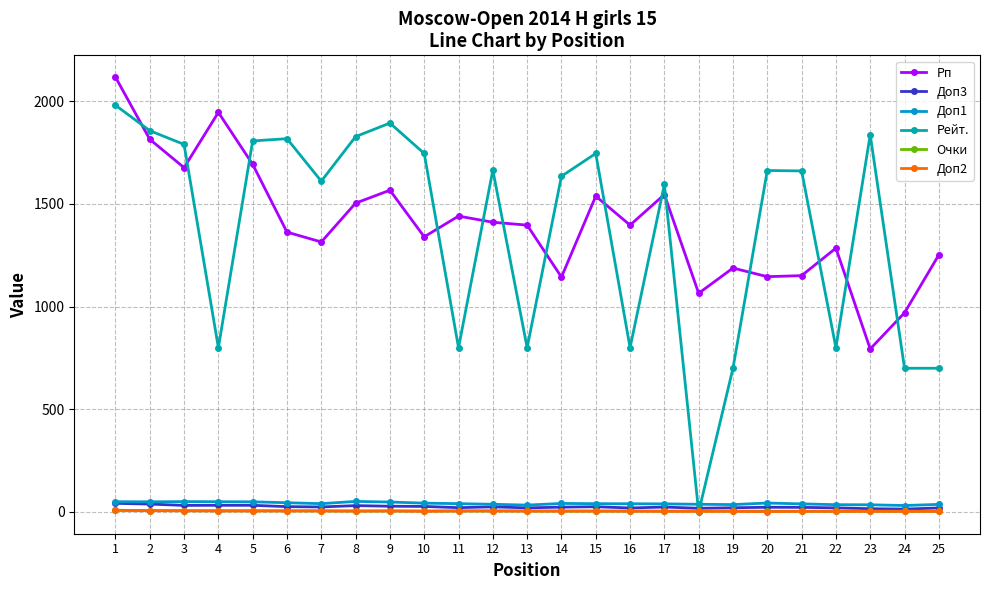

True or false: Доп2 has a value of 3.0 at 25.

True